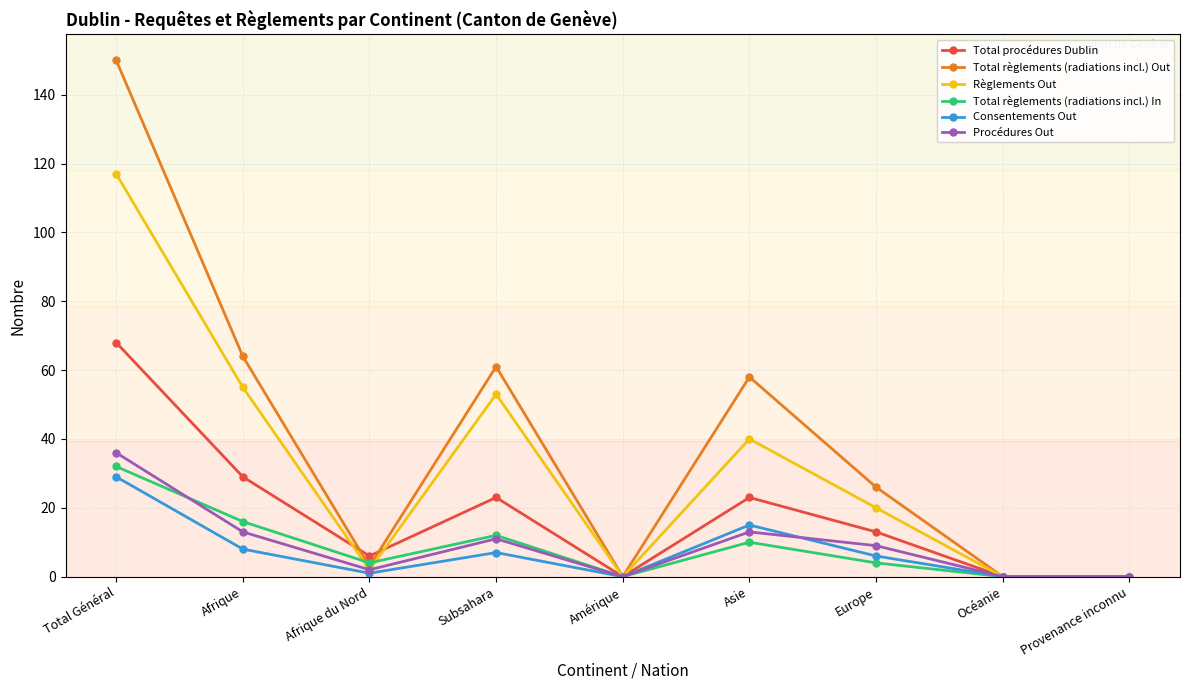

Is it true that Règlements Out equals -56 at Amérique?

False